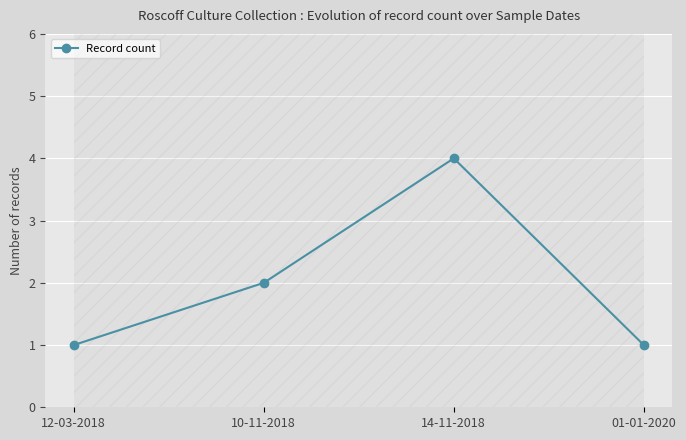

What is the ratio of the value at 10-11-2018 to the value at 14-11-2018?

0.5